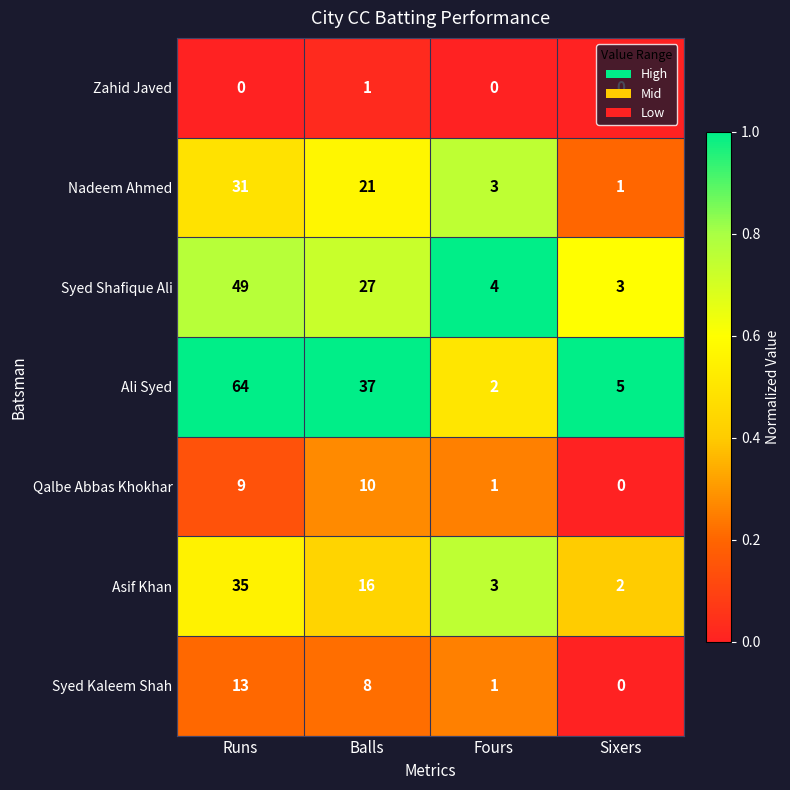

Is it true that Ali Syed equals 57 at Balls?

False